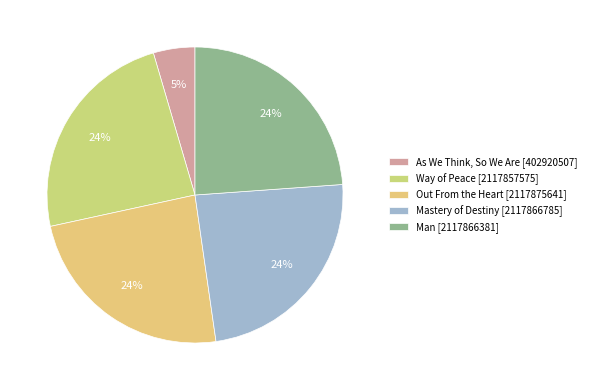

Combined, what portion of the pie is Way of Peace and Out From the Heart?

47.7%